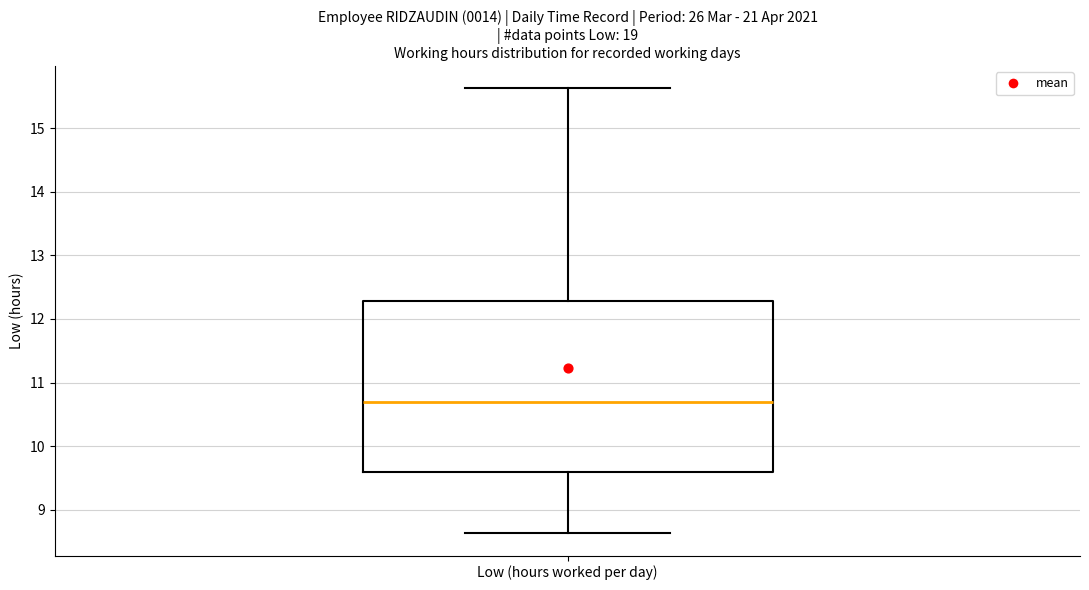

Transcribe this box plot: give where the median line is, the range the box spans, and where the two whiskers end, as read against the y-axis. The values are not printed on the chart, so give them approximately, as read against the axis.

median 10.7, box 9.6 to 12.3, whiskers 8.6 to 15.6